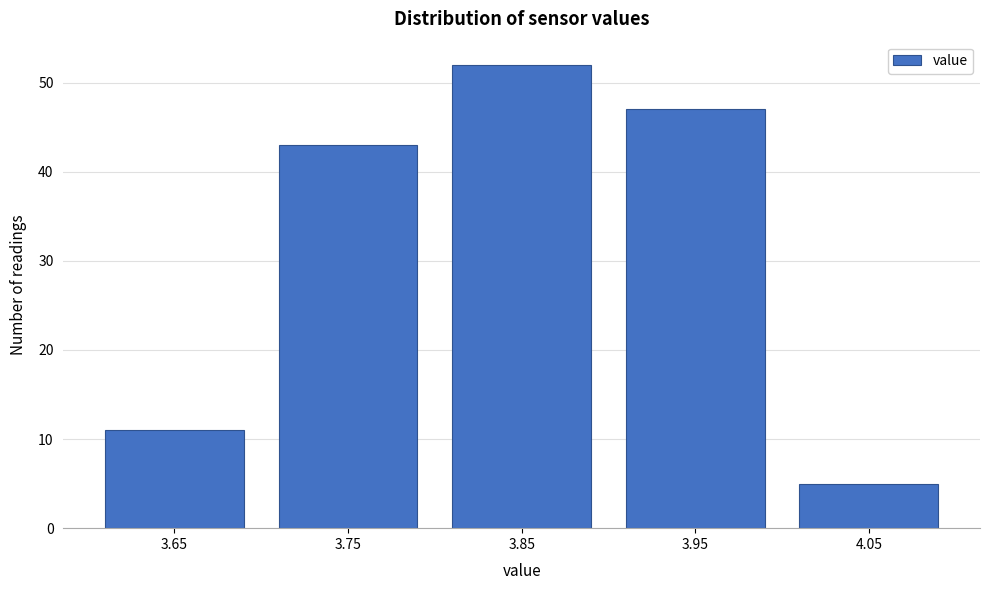

Reading left to right, list all the values displayed in this chart.

11	43	52	47	5